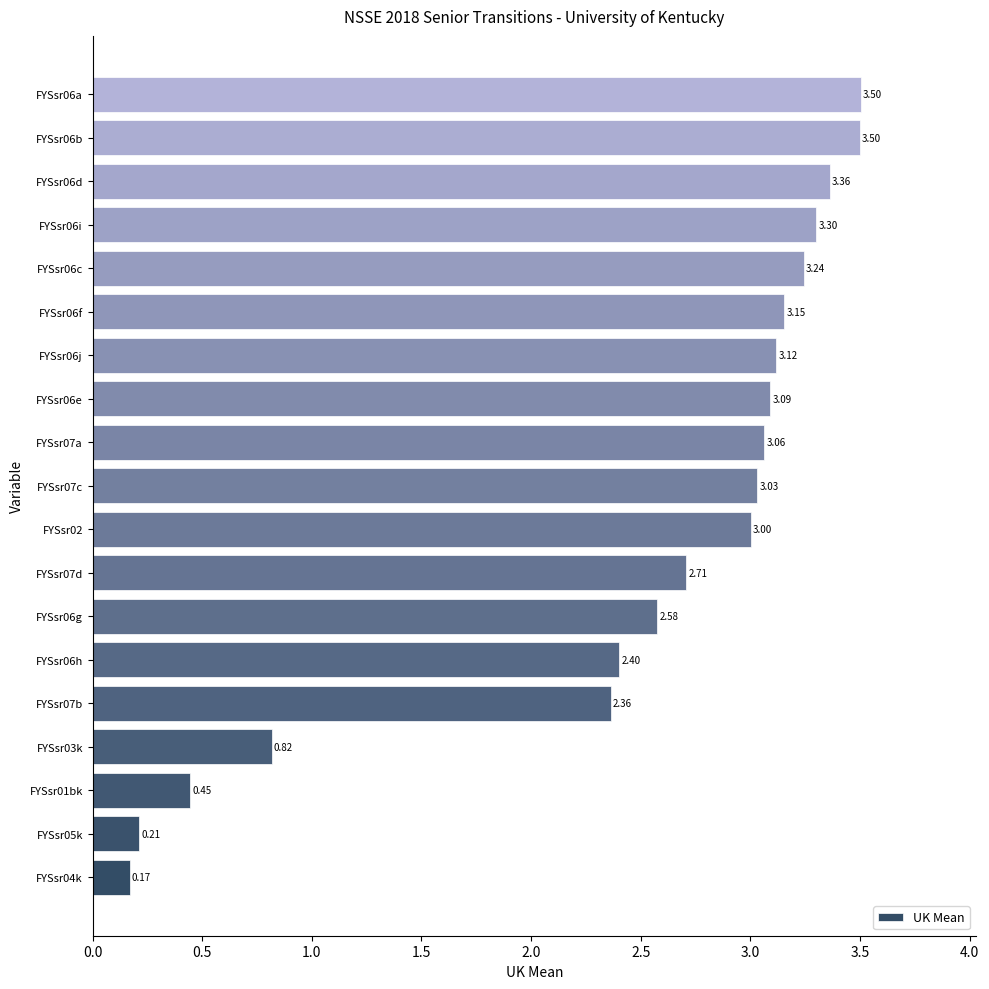

Does the chart contain stacked bars?

No